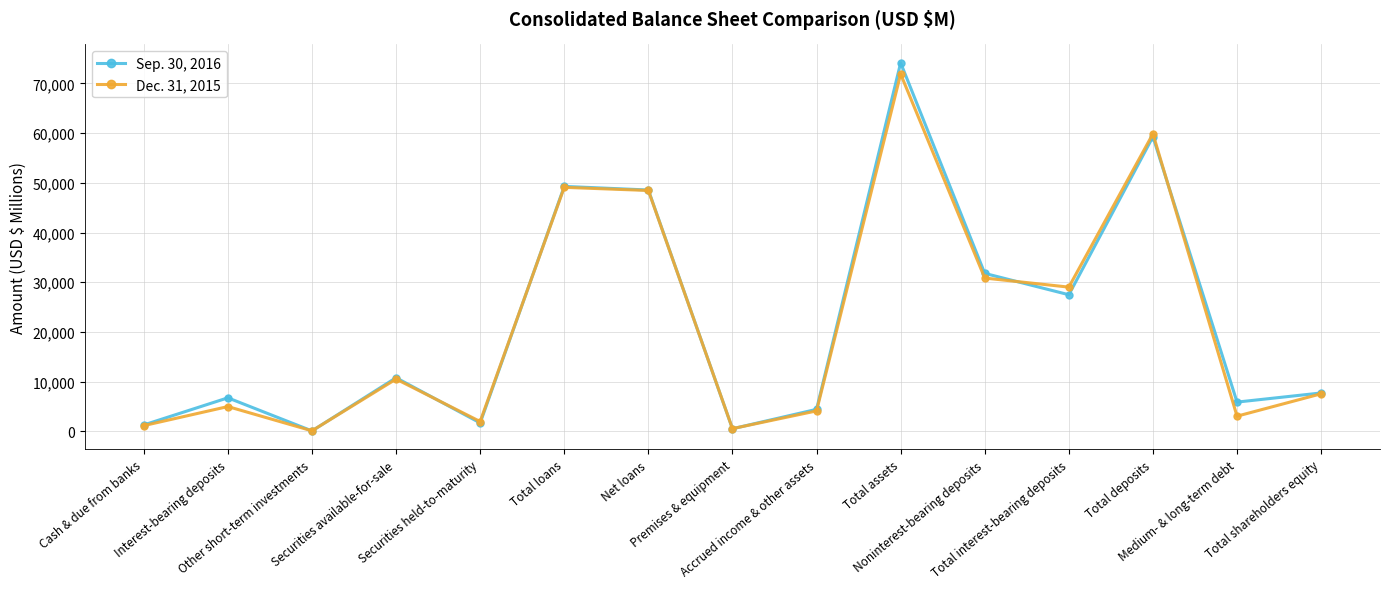

What is the greatest value displayed?

74124